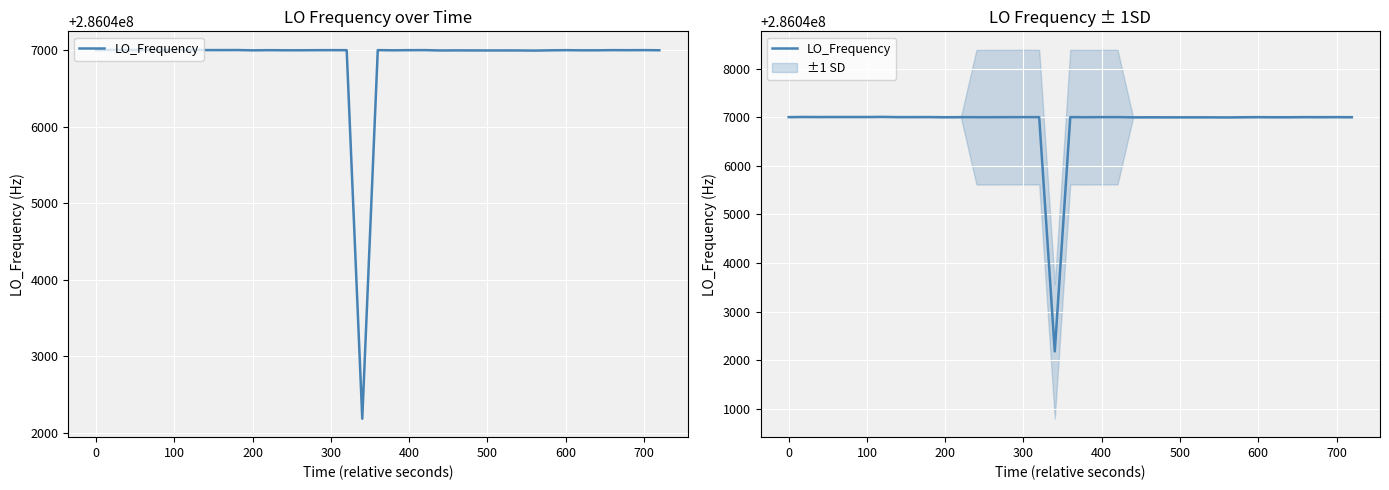

How many lines are shown in the chart?

1